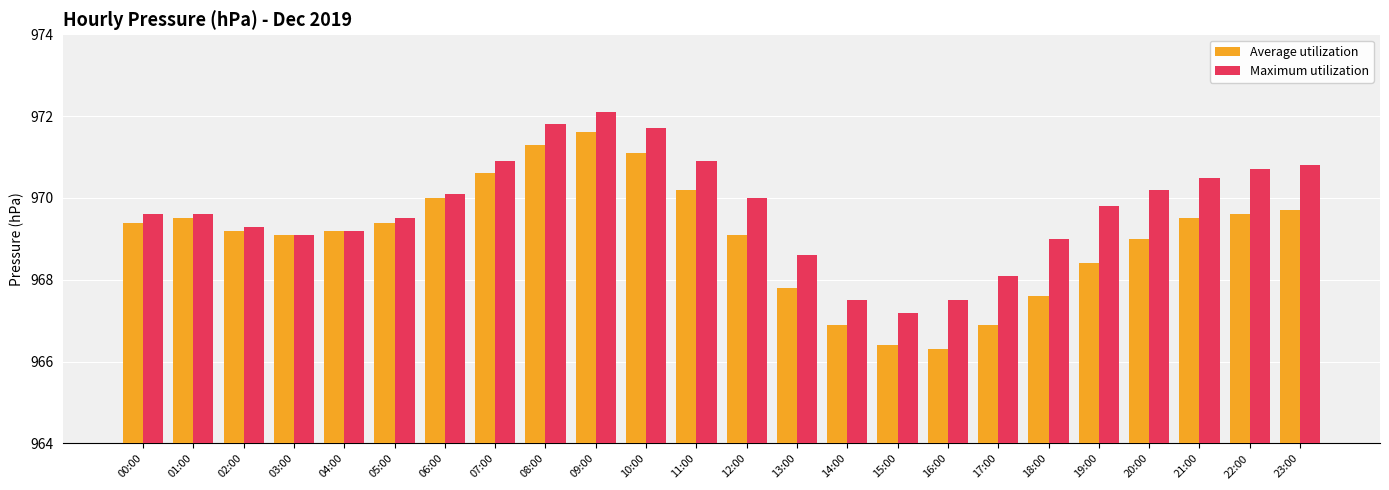

What position from the right is 12:00?

12